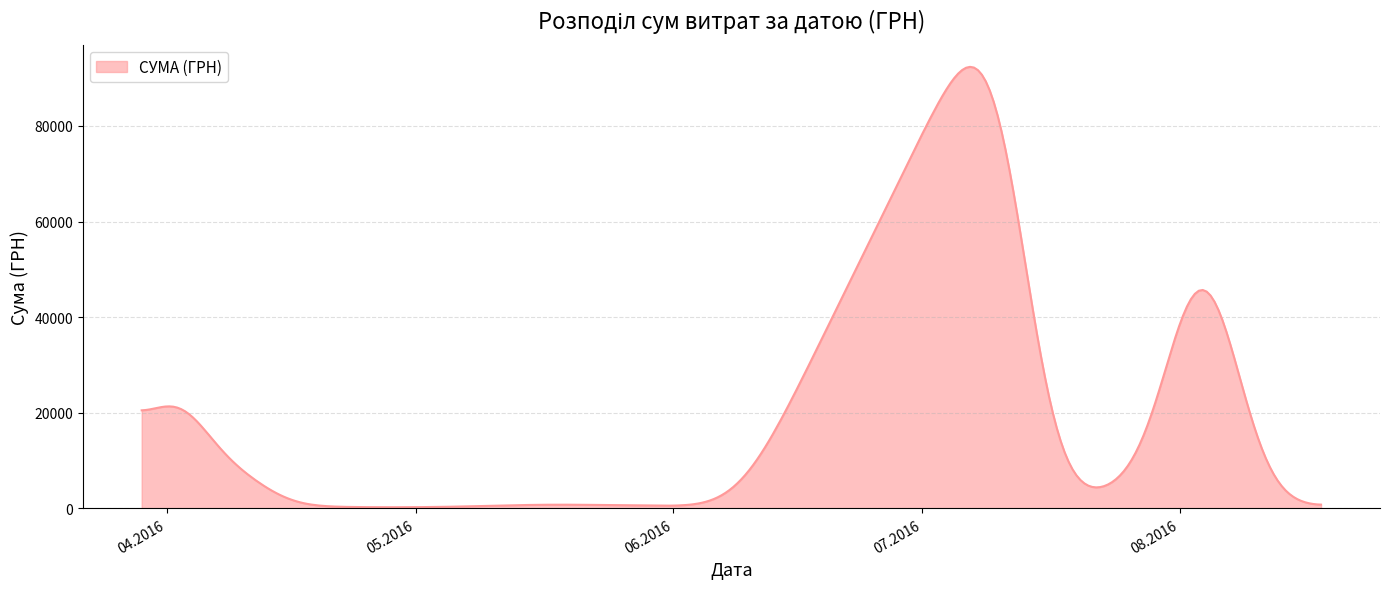

What is the difference between the maximum and minimum values?

92109.1